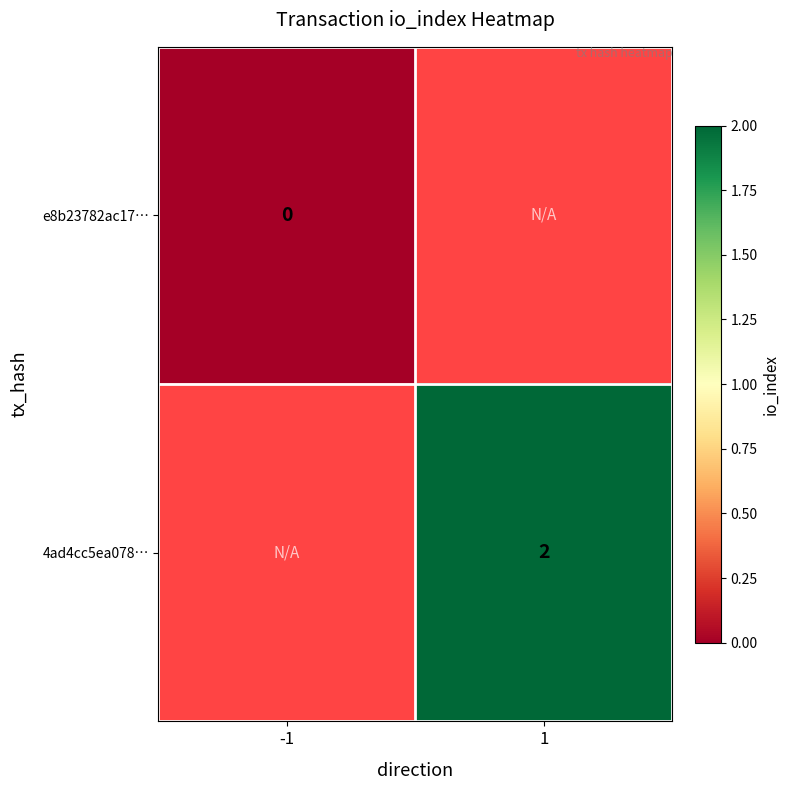

Is it true that 4ad4cc5ea078… equals 3 at 1?

False